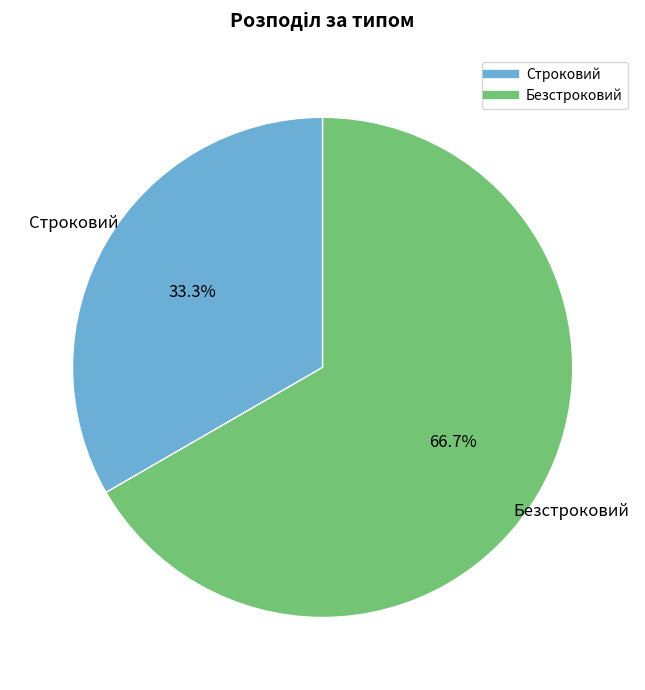

To the nearest percent, what is the difference between the largest and smallest slice percentages?

33%